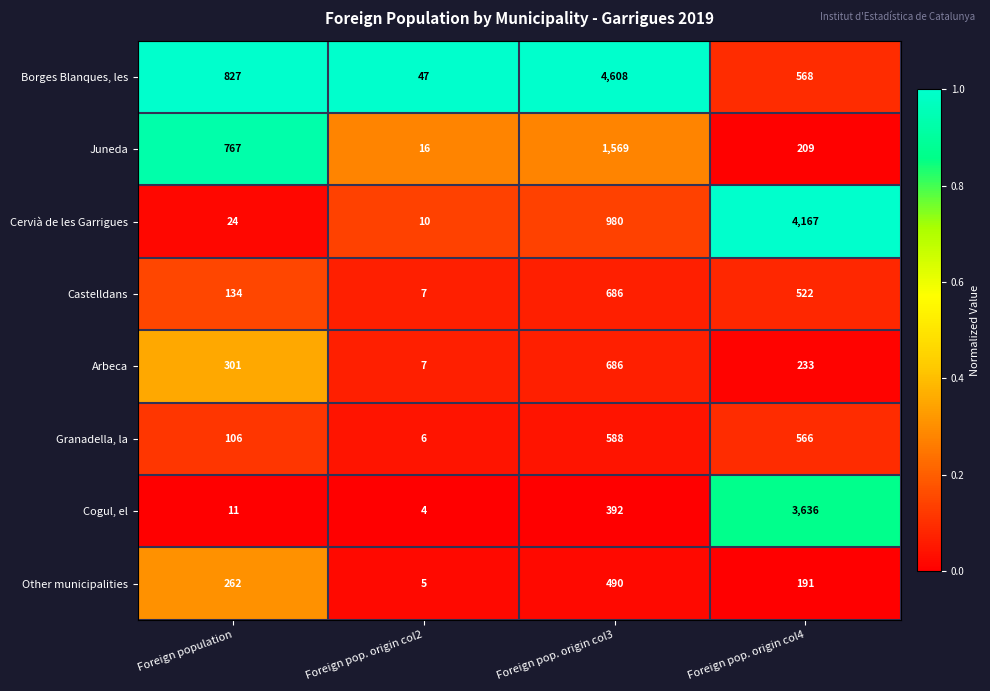

Which series changed the most between Foreign pop. origin col2 and Foreign pop. origin col3?

Borges Blanques, les